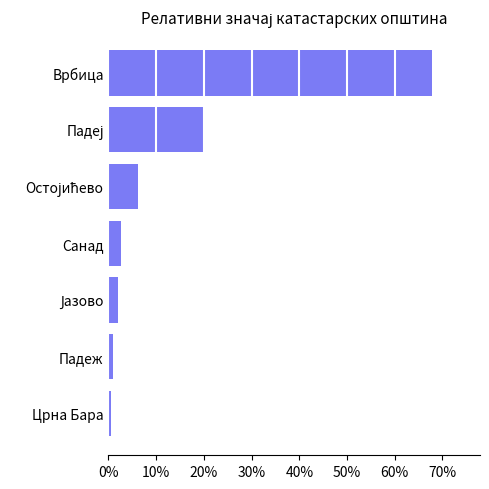

What is the greatest value displayed?

67.7